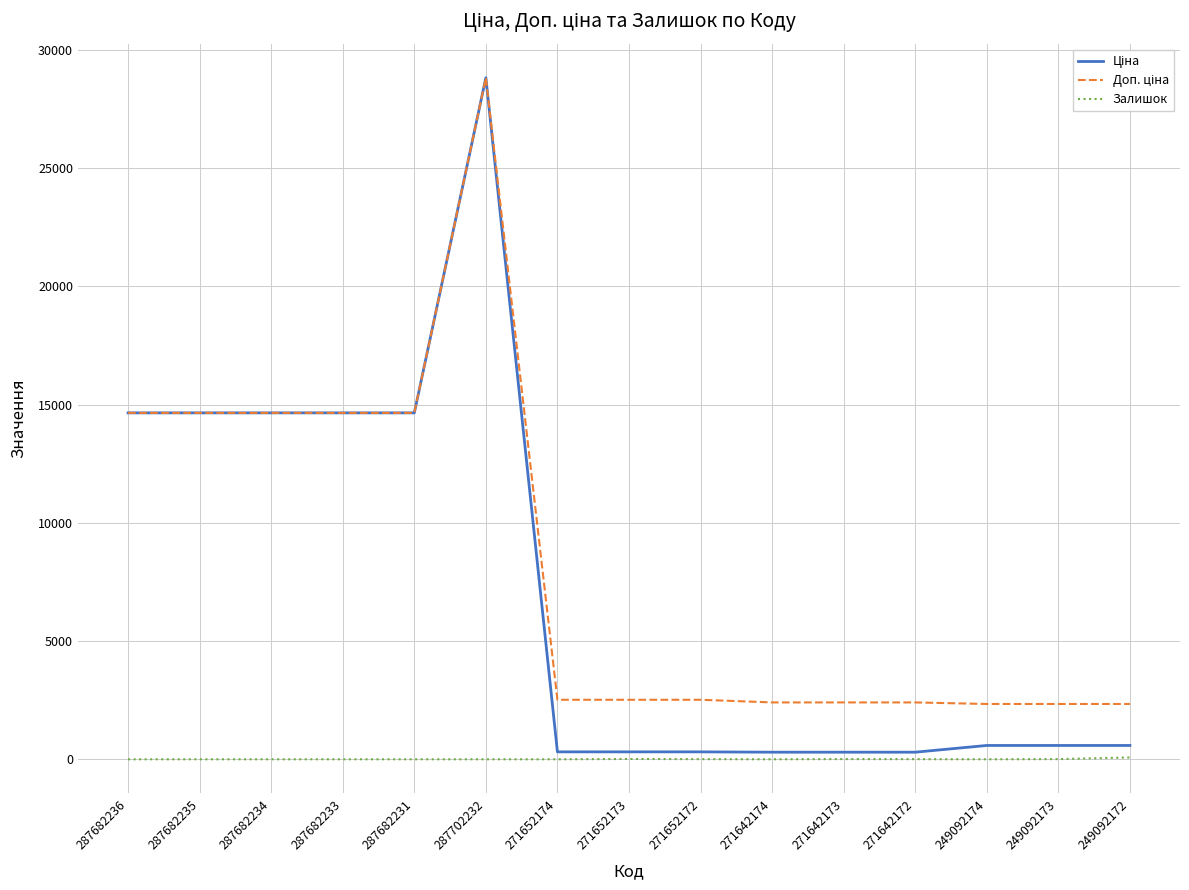

At which category is the sum across all series the highest?

287702232